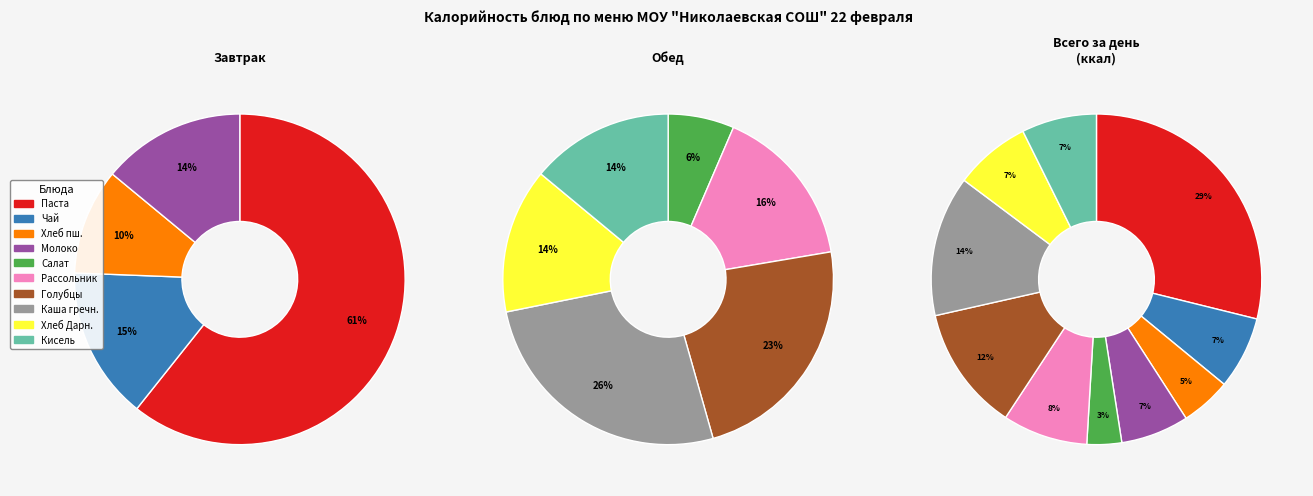

The Кмсель фруктовый slice represents 7% of the pie. True or false?

True